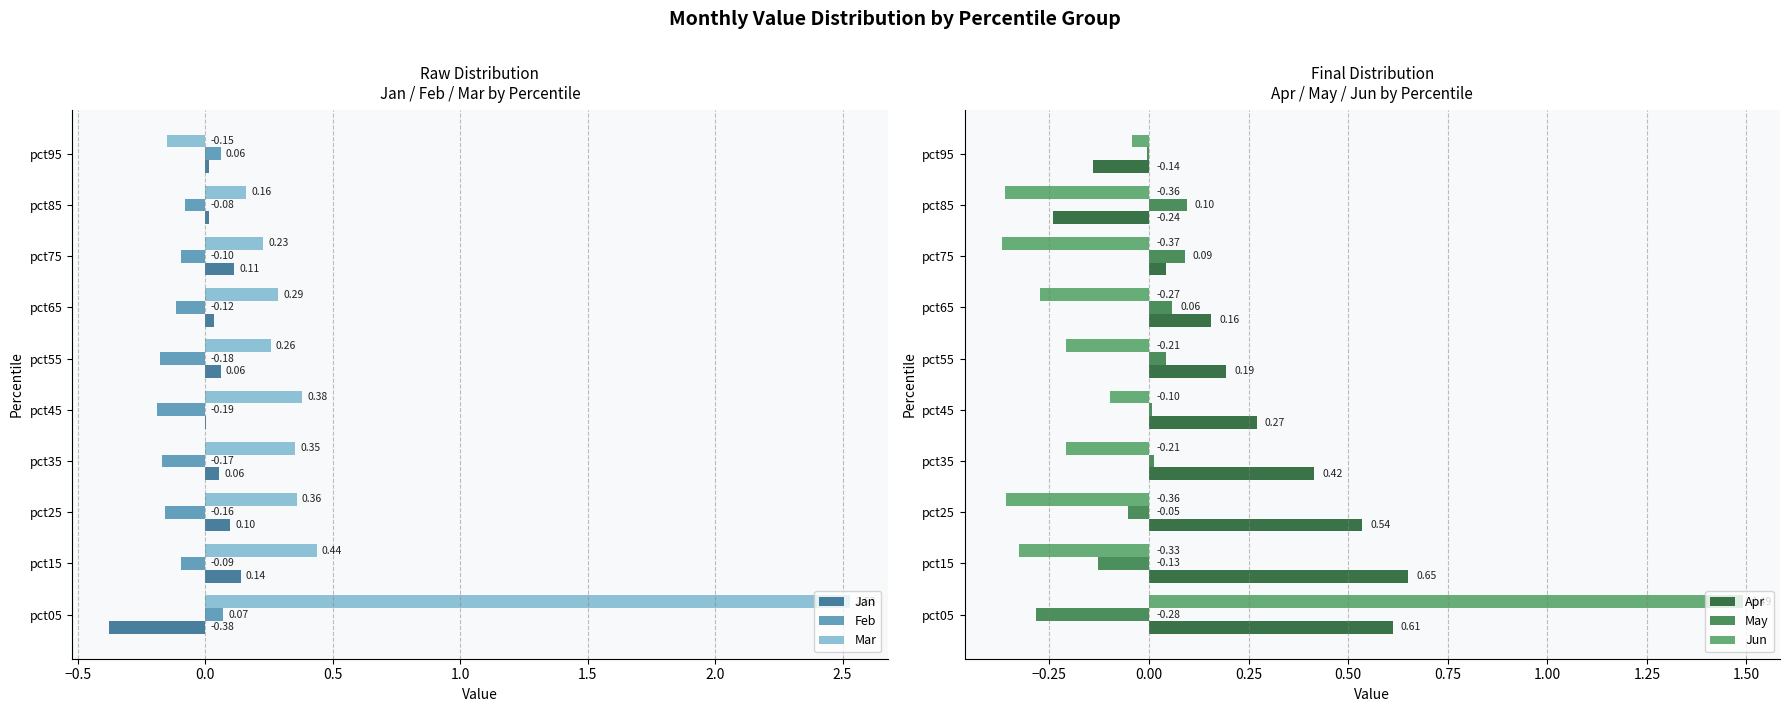

How many values in Jun are above zero?

1